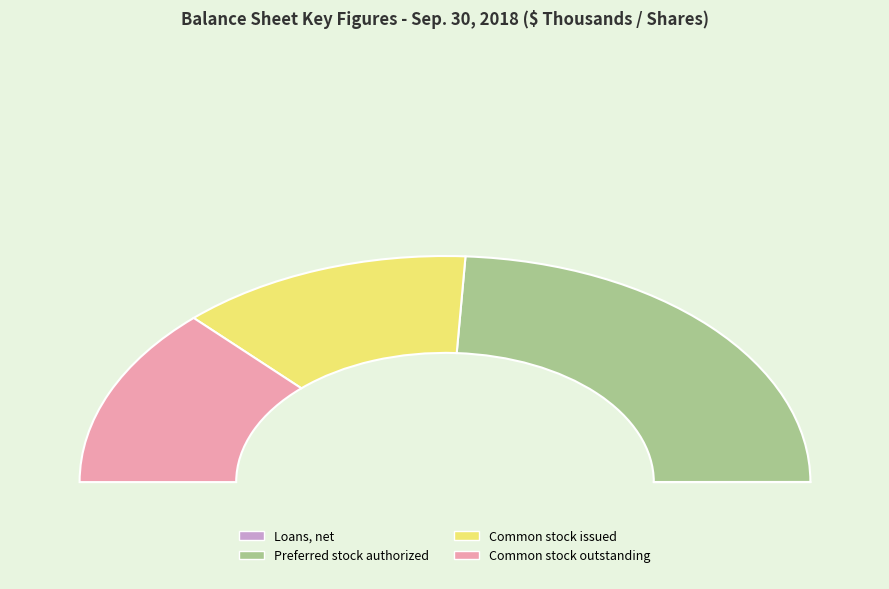

Is Common stock outstanding the majority of the pie?

No